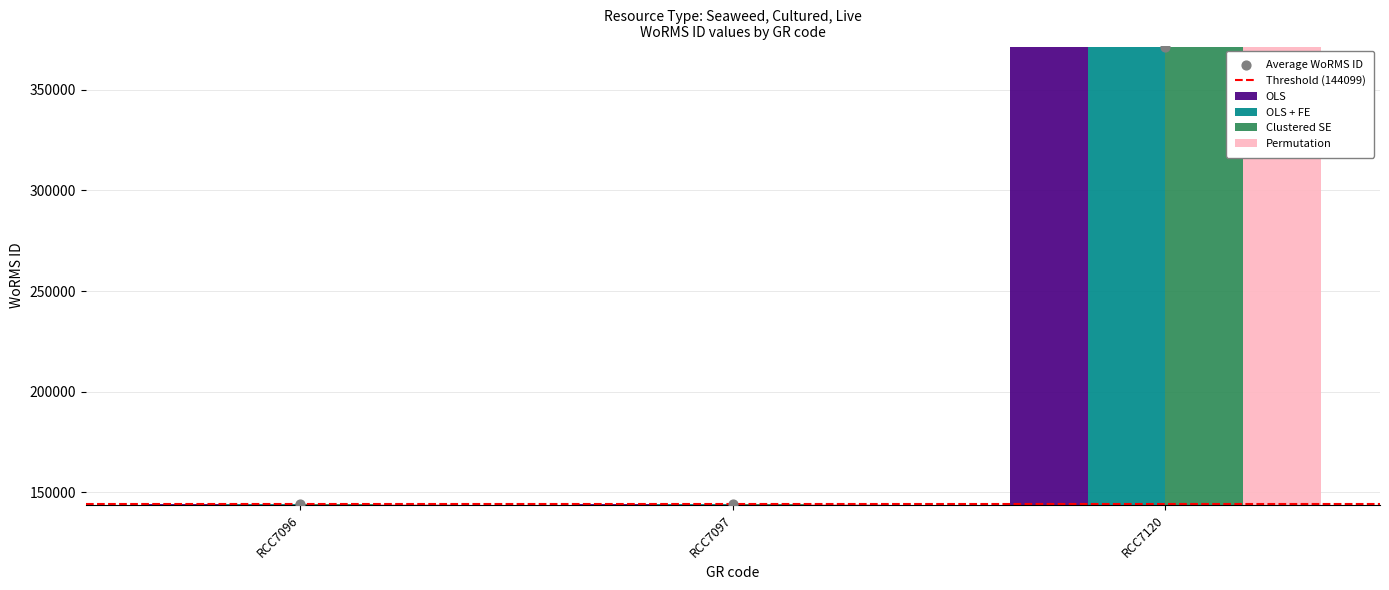

Which series contains the highest Y value?

OLS